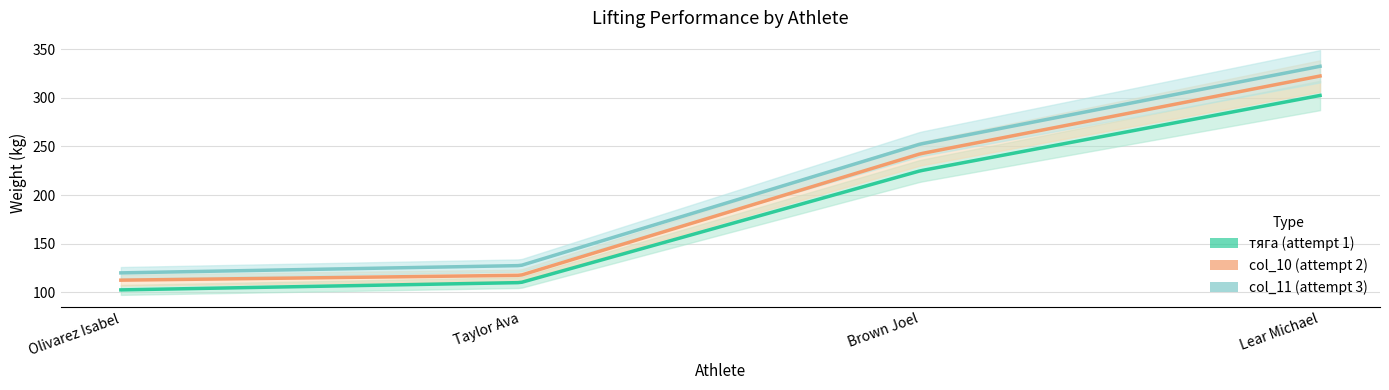

List the series in order of their overall mean, lowest first.

тяга, col_10, col_11